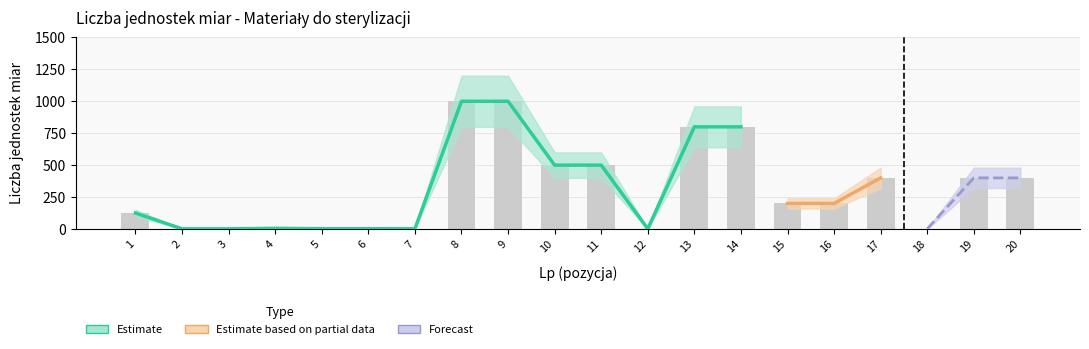

How many series are shown in this chart?

3